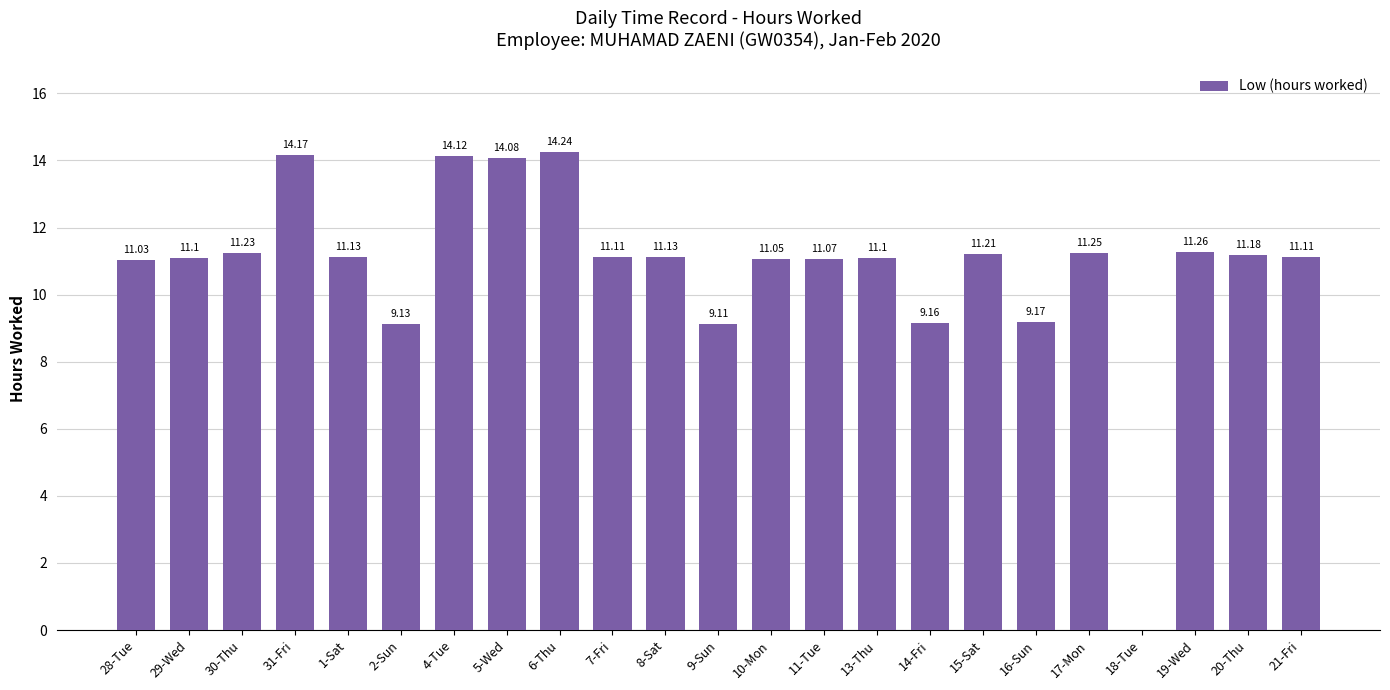

What is the change in value from 2-Sun to 11-Tue?

+1.9